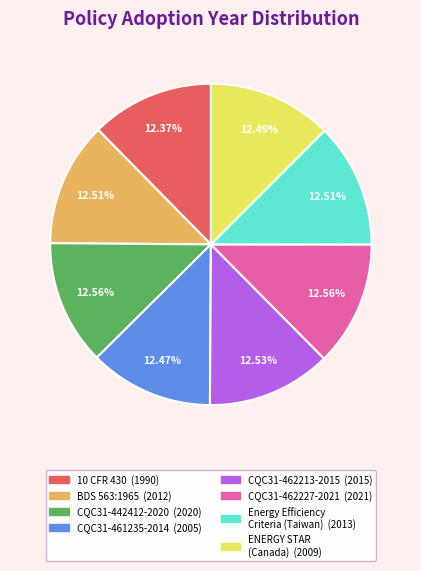

True or false: 10 CFR 430 accounts for 12% of the total.

True